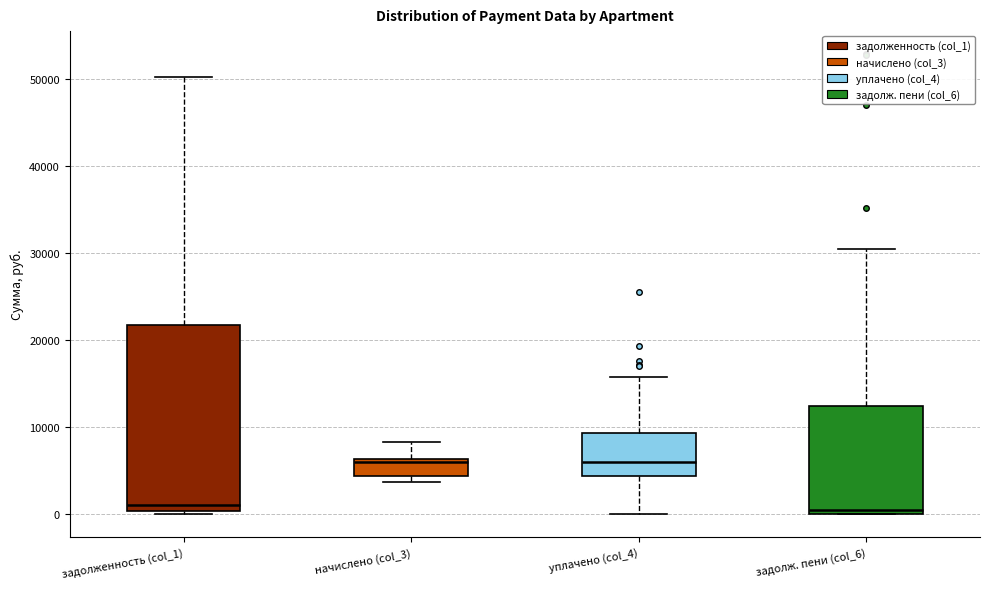

Reading left to right, read every box against the y-axis: the position of its median line, the range the box covers, and the ends of its whiskers. The values are not printed on the chart, so give them approximately, as read against the axis.

задолженность (col_1): median 1000, box 0 to 22000, whiskers 0 (just below the box's lower edge) to 50000
начислено (col_3): median 6000 (just below the box's upper edge), box 4000 to 6000, whiskers 4000 (just below the box's lower edge) to 8000
уплачено (col_4): median 6000, box 4000 to 9000, whiskers 0 to 16000
задолж. пени (col_6): median 1000, box 0 to 12000, whiskers 0 to 30000